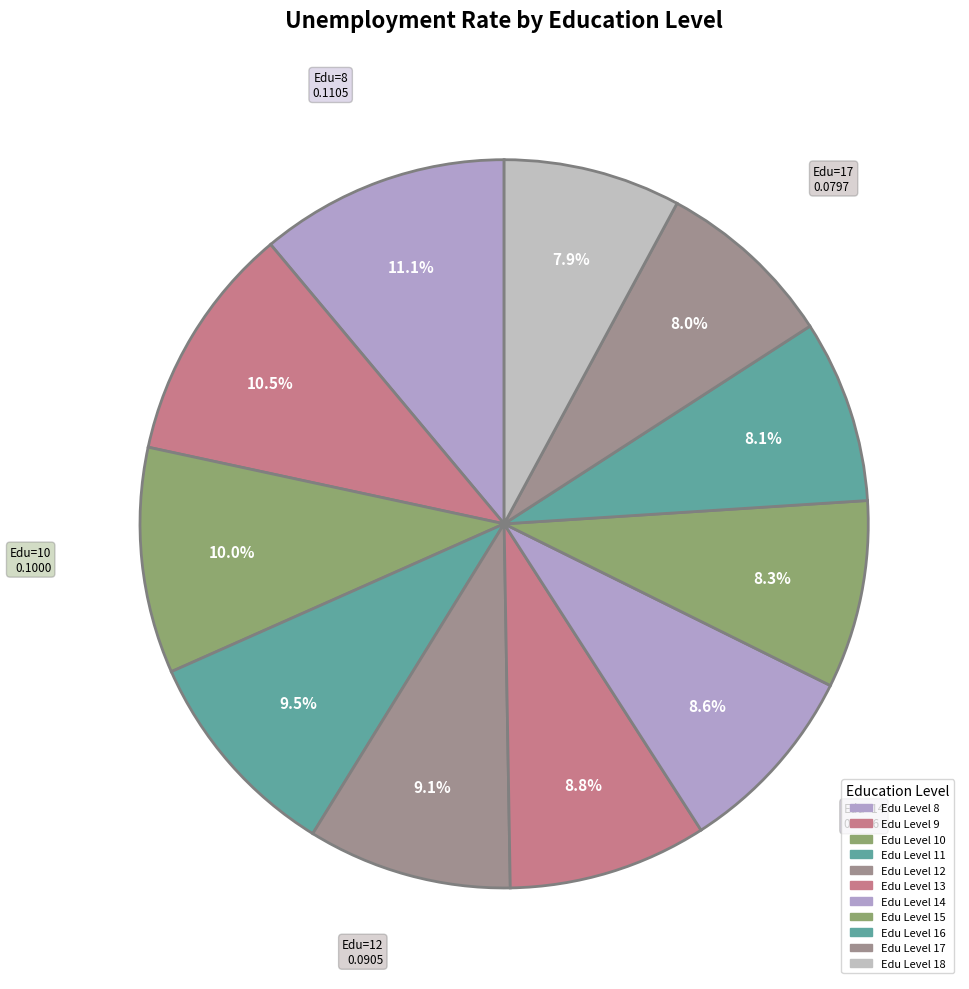

How many slices are in this pie chart?

11